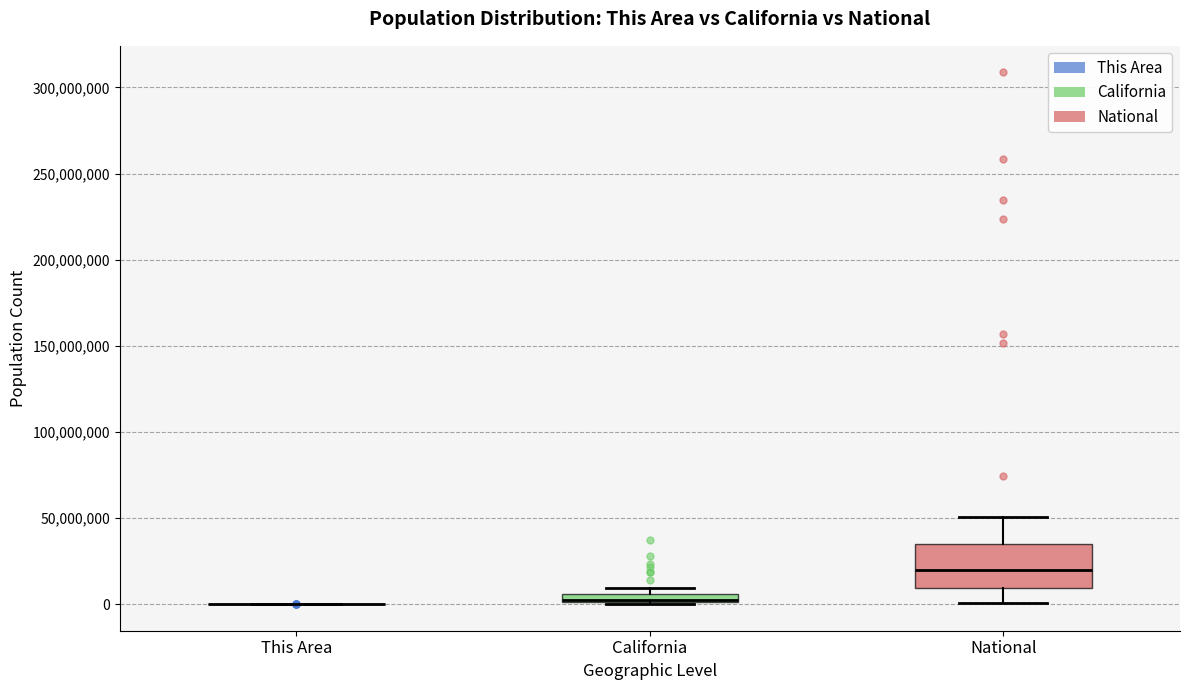

Which box is the tallest, from its lower edge to its upper edge?

National